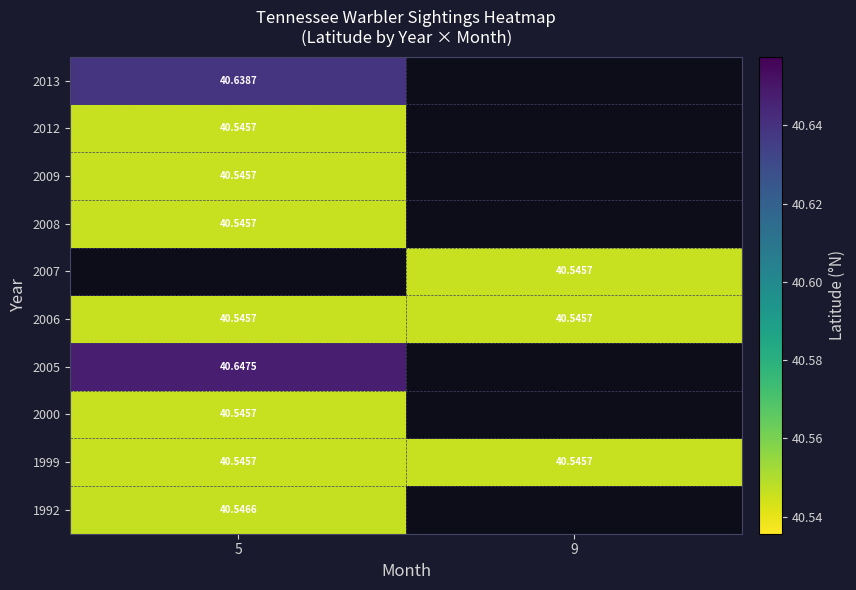

Is the value of 1999 at 5 greater than the value of 1992 at 5?

No